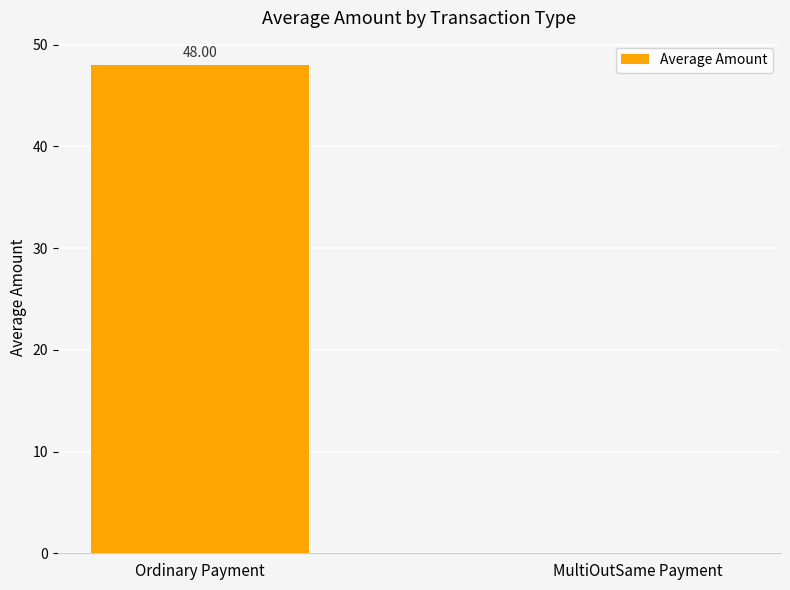

Between Ordinary Payment and MultiOutSame Payment, which is larger?

Ordinary Payment